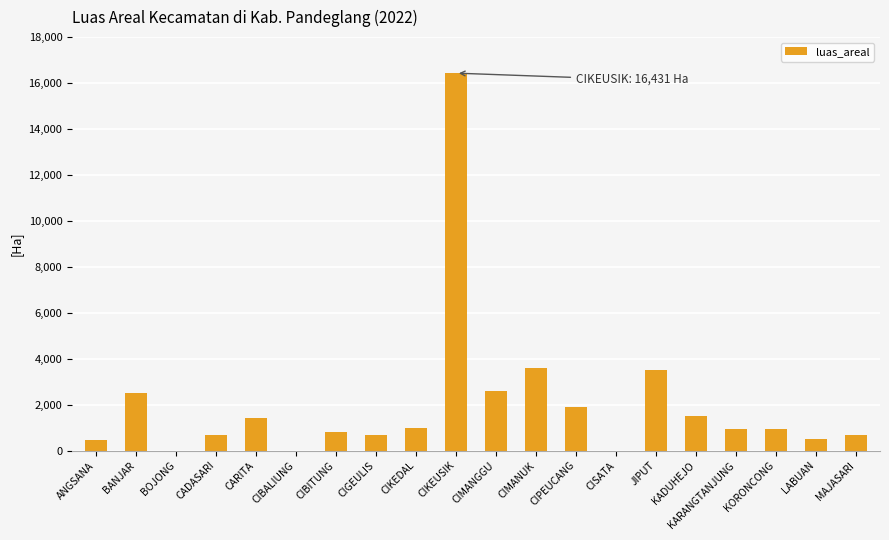

The value at KADUHEJO is 1522. True or false?

True